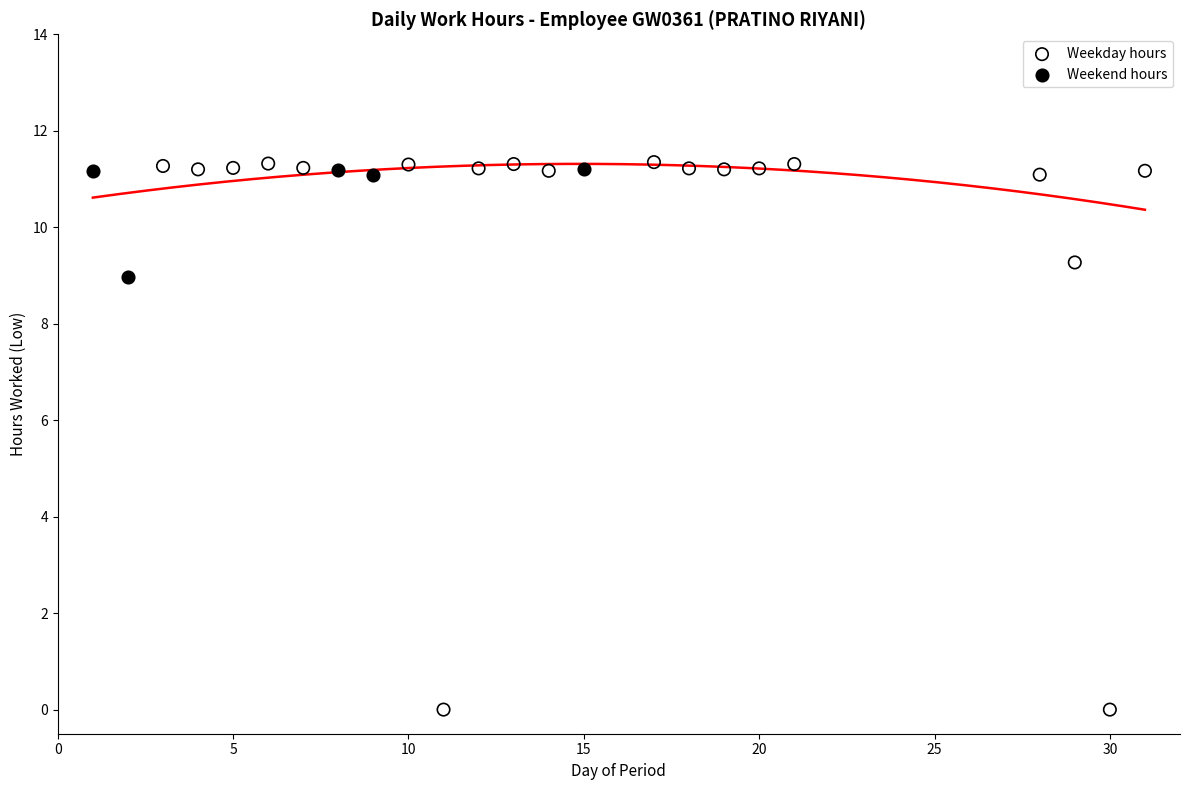

Which series reaches the minimum Y coordinate?

Weekday hours